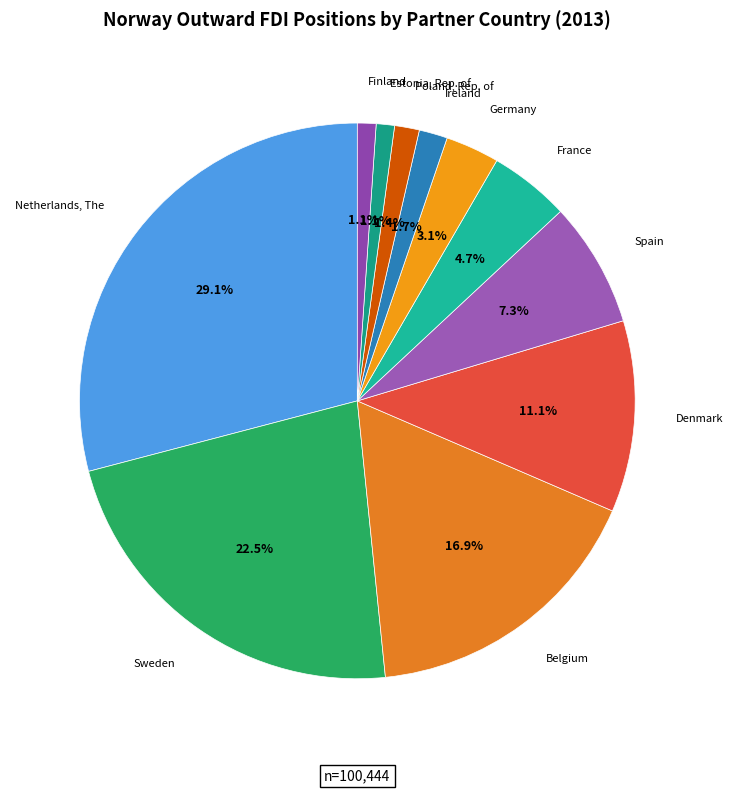

To the nearest percent, what portion does Estonia, Rep. of represent?

1%